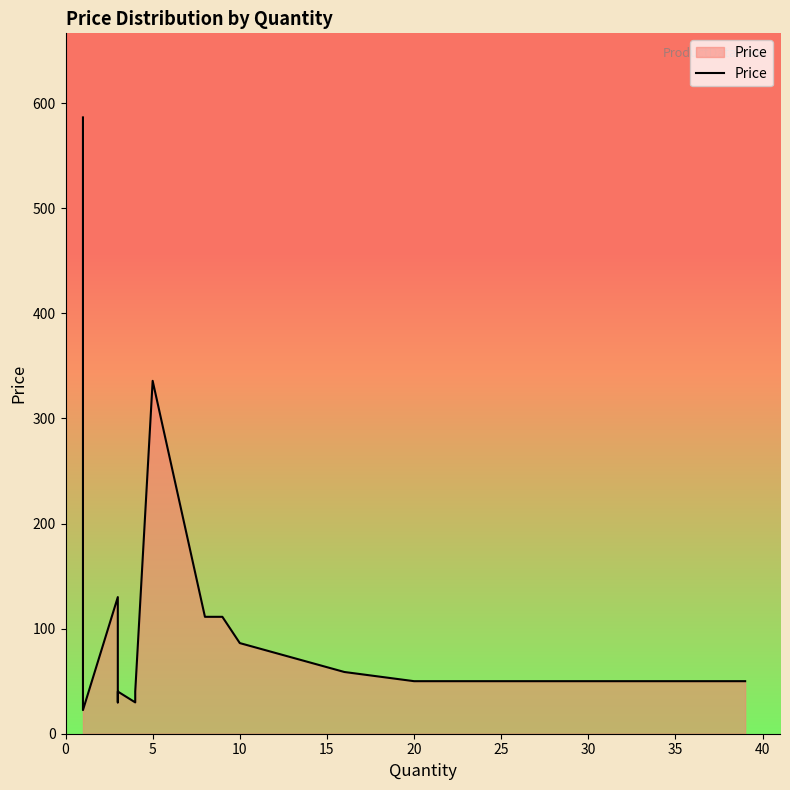

Reading left to right, what are all the values shown in this chart?

586.5	586.5	586.5	22.5	130.0	29.8	29.8	29.8	40.1	29.8	40.1	335.8	111.2	111.2	111.2	86.2	58.8	50.0	50.0	50.0